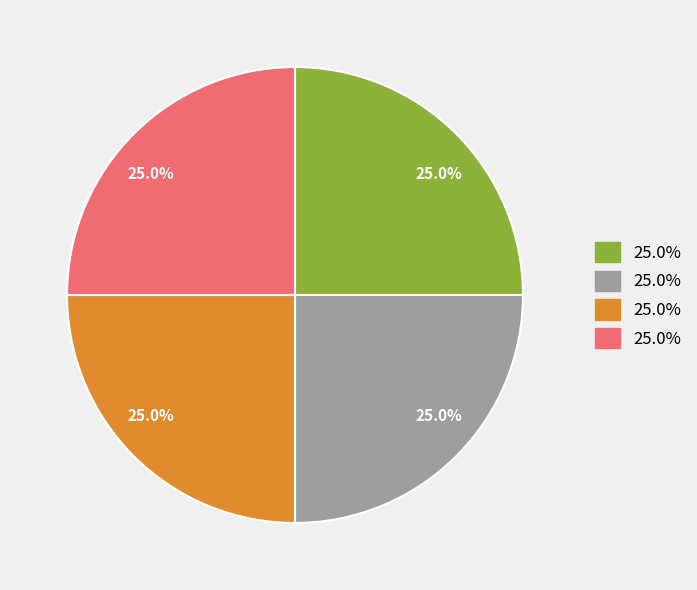

Is there a majority slice in this chart?

No